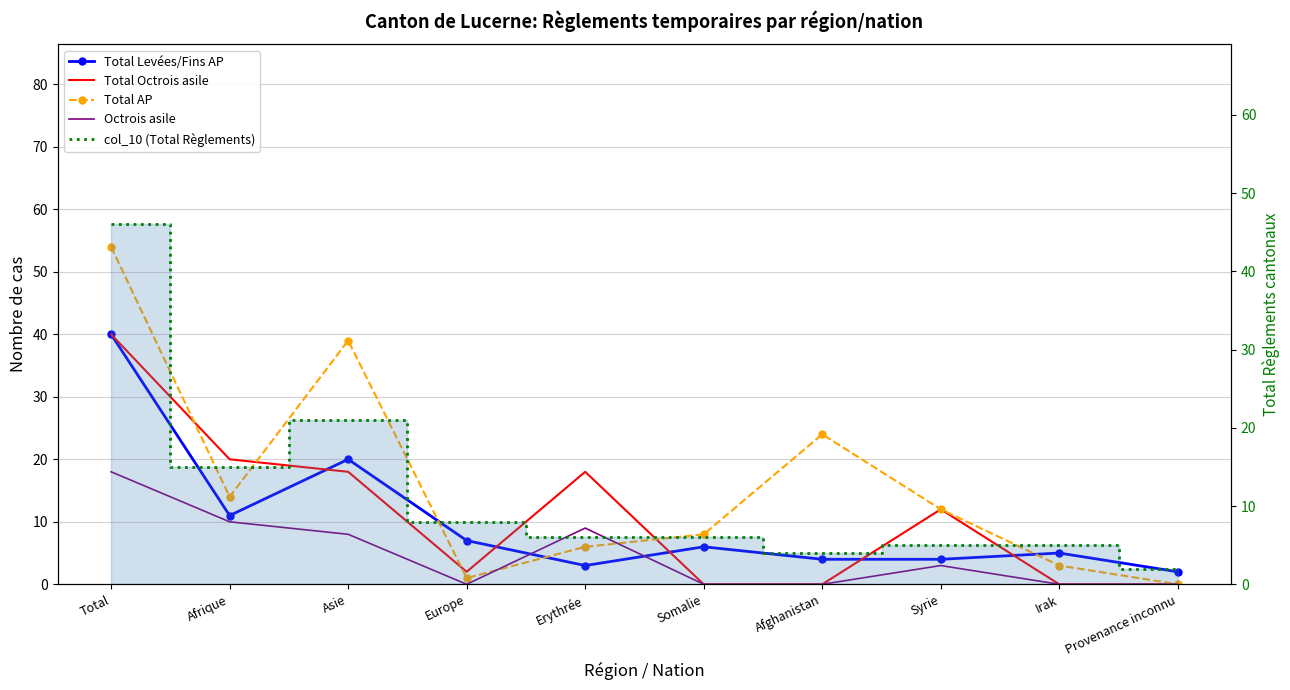

What position from the left is Europe?

4